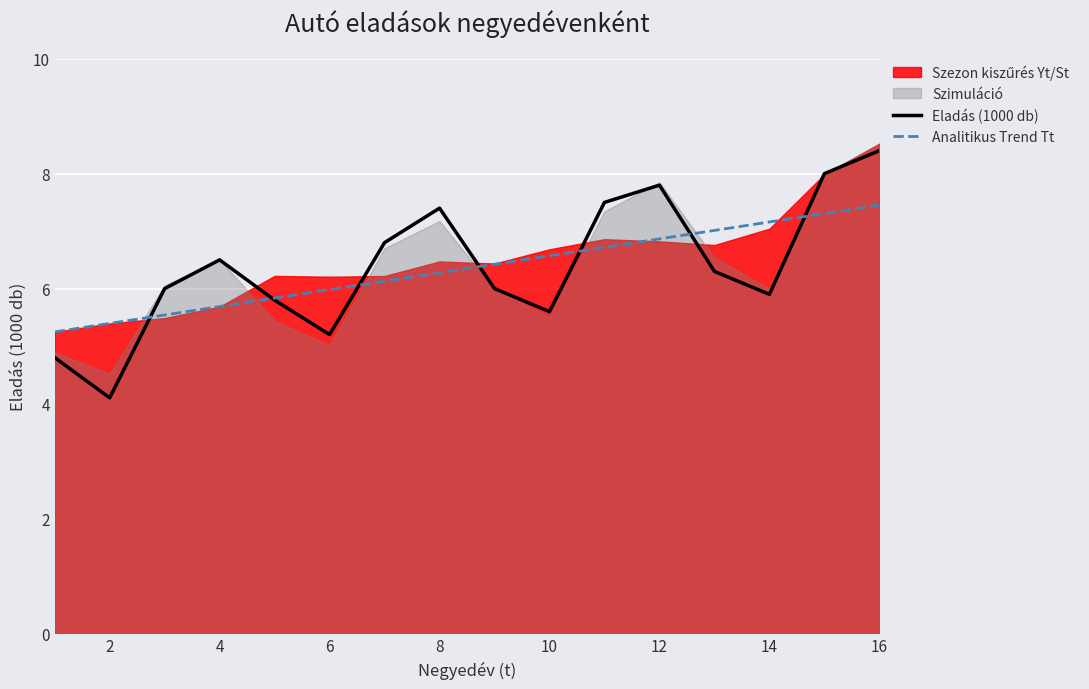

The Eladás (1000 db) series shows 6.5 at 4. True or false?

True